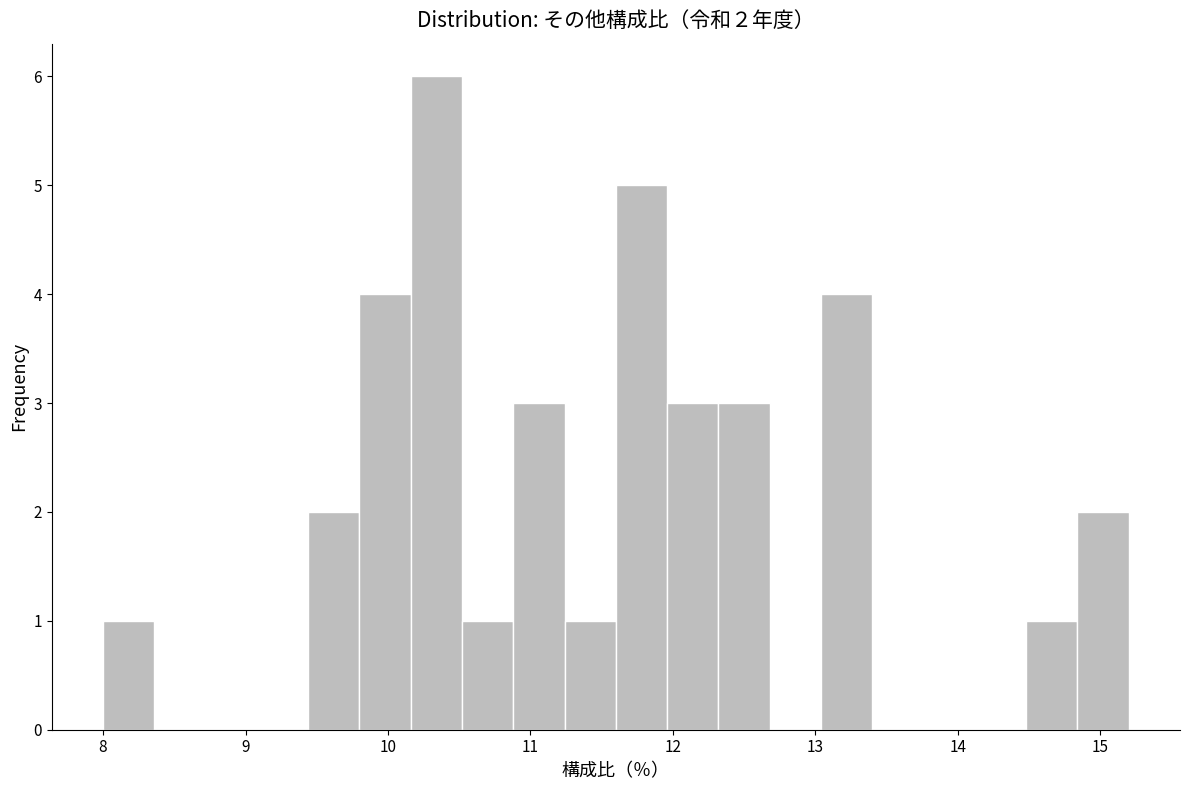

Around what value on the x-axis is the tallest bar? Give the approximate position of its centre, as read against the axis.

10.3